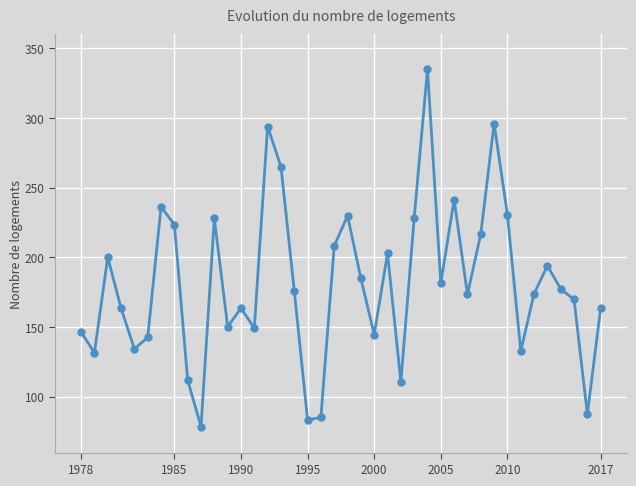

What is the difference between the maximum and second lowest values?

251.7